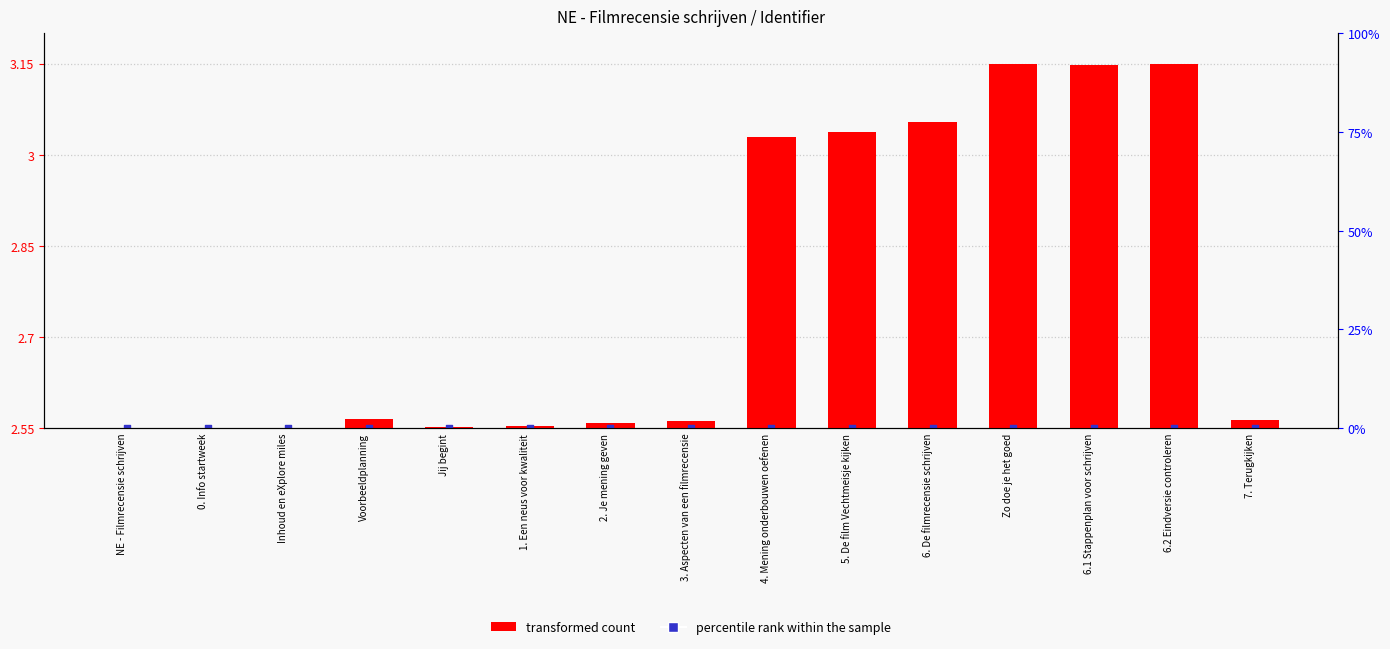

Which series contains the lowest Y value?

transformed count